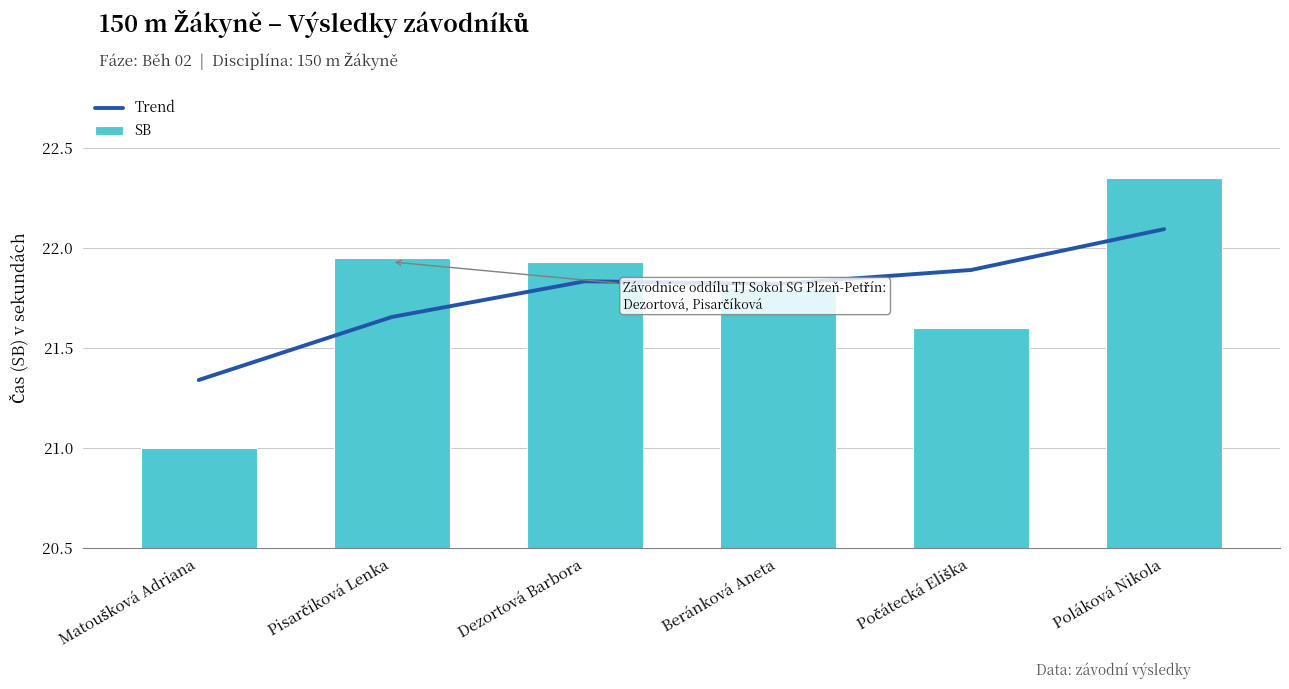

Is it true that Trend equals 12.2 at Poláková Nikola?

False